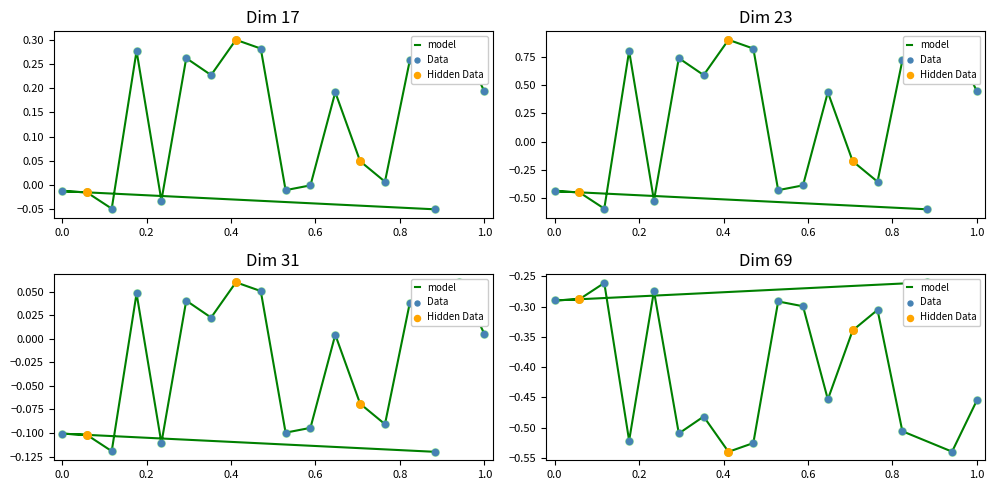

Which series contains the highest Y value?

Data